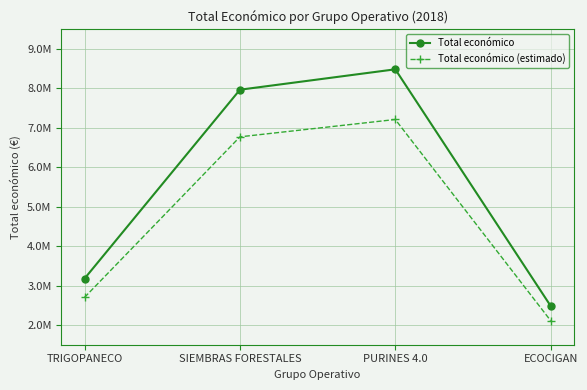

What is the sum of all Total económico values?

22114722.0